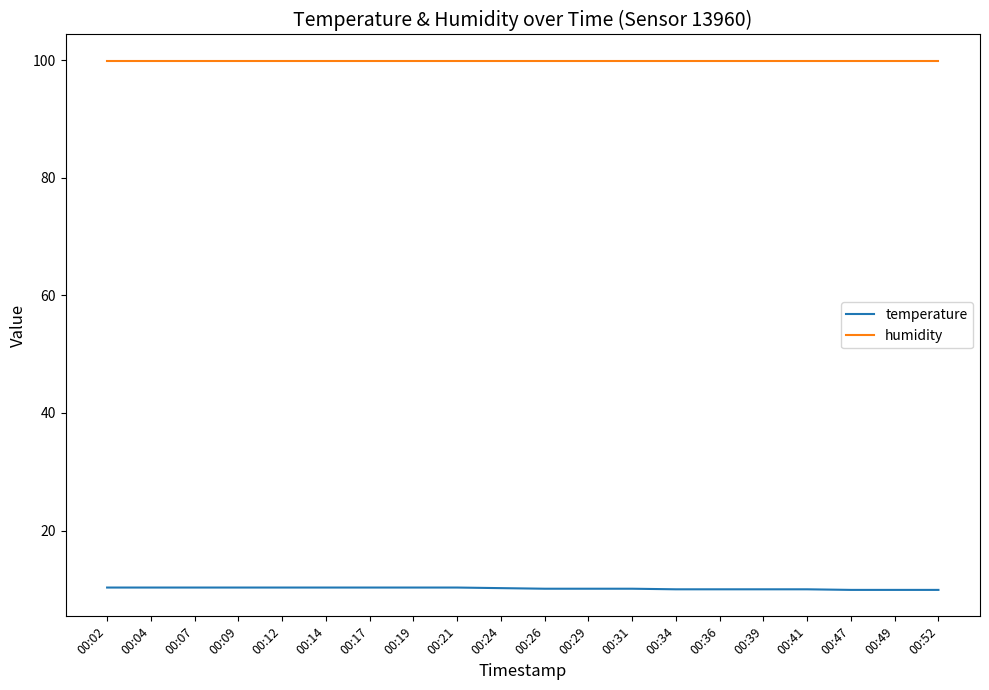

True or false: temperature and humidity cross at least once.

False